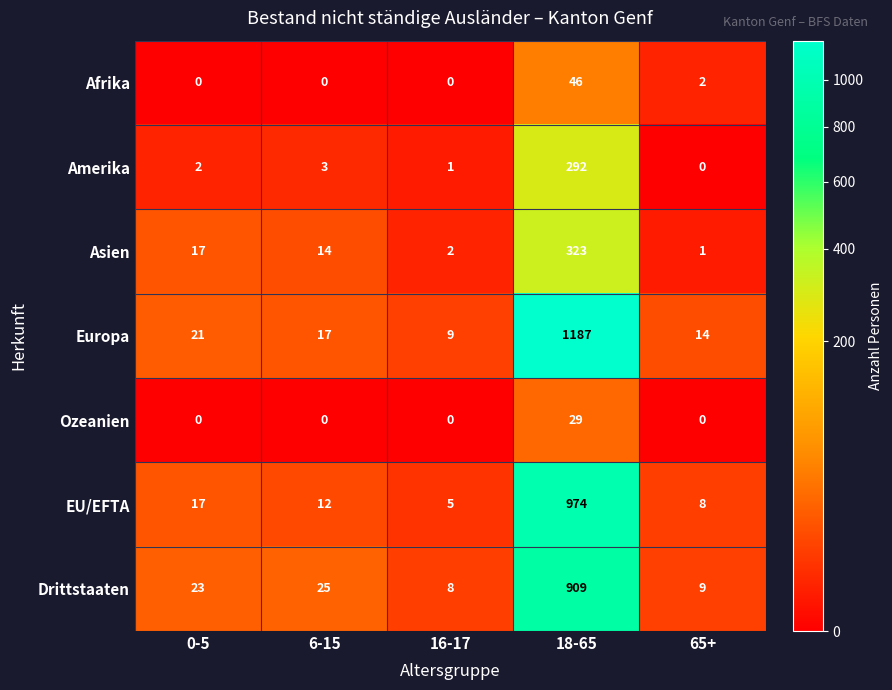

What is the difference between the Amerika values at 18-65 and 6-15?

289